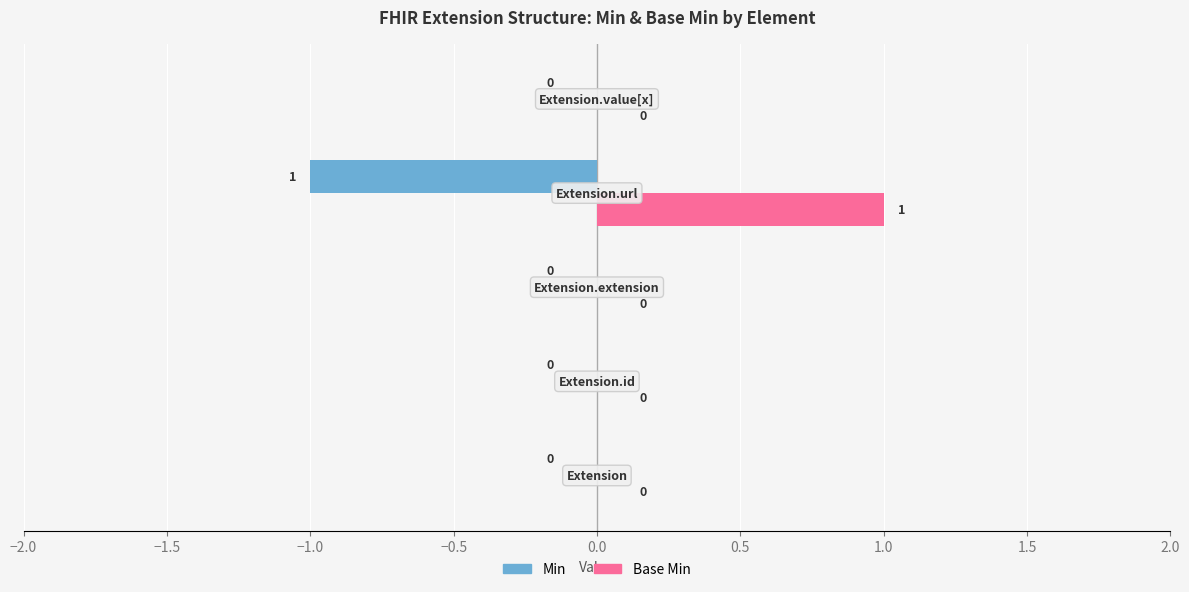

Which series has the largest total across all categories?

Base Min